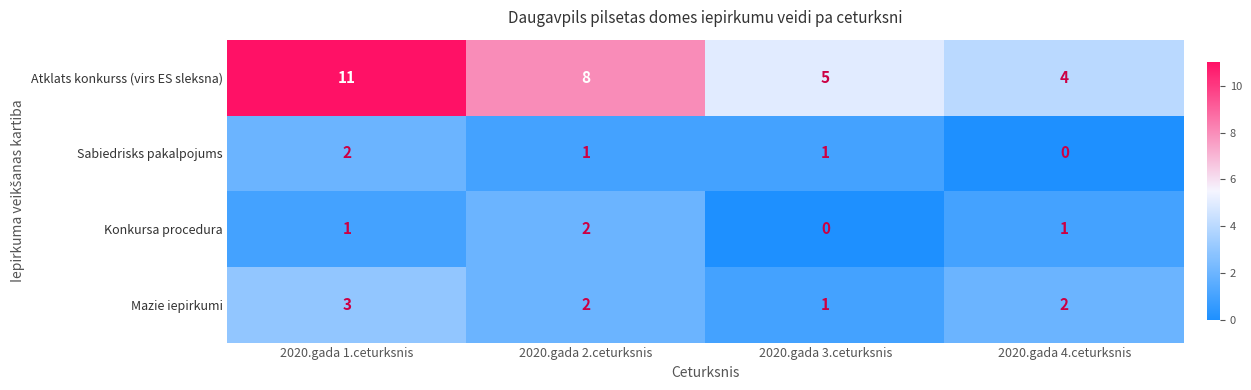

What is the sum of all Atklats konkurss (virs ES sleksna) values?

28